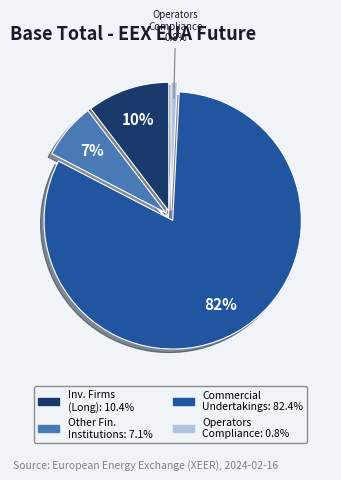

Count the number of slices in the pie.

4